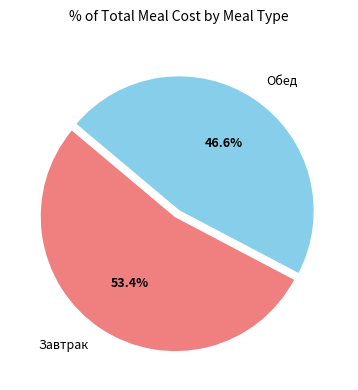

How many segments does this pie chart have?

2